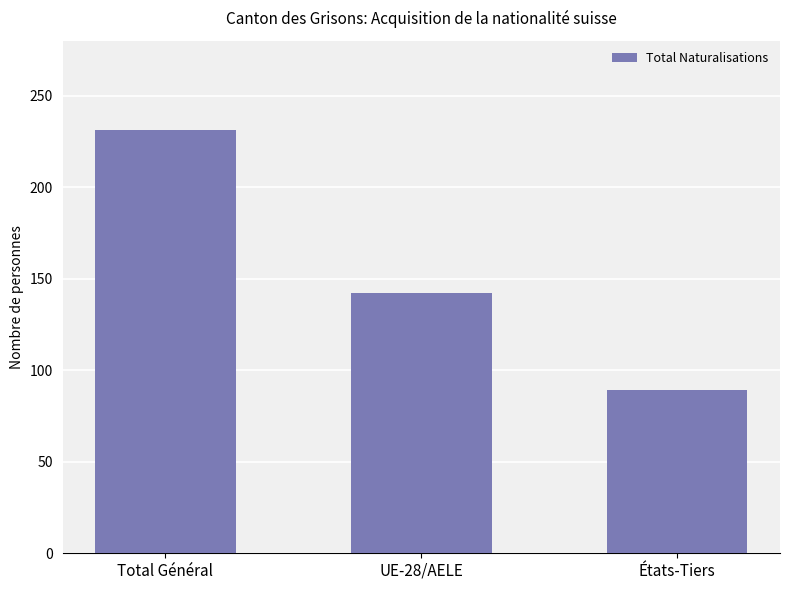

Reading left to right, transcribe all the data shown in this chart.

231	142	89